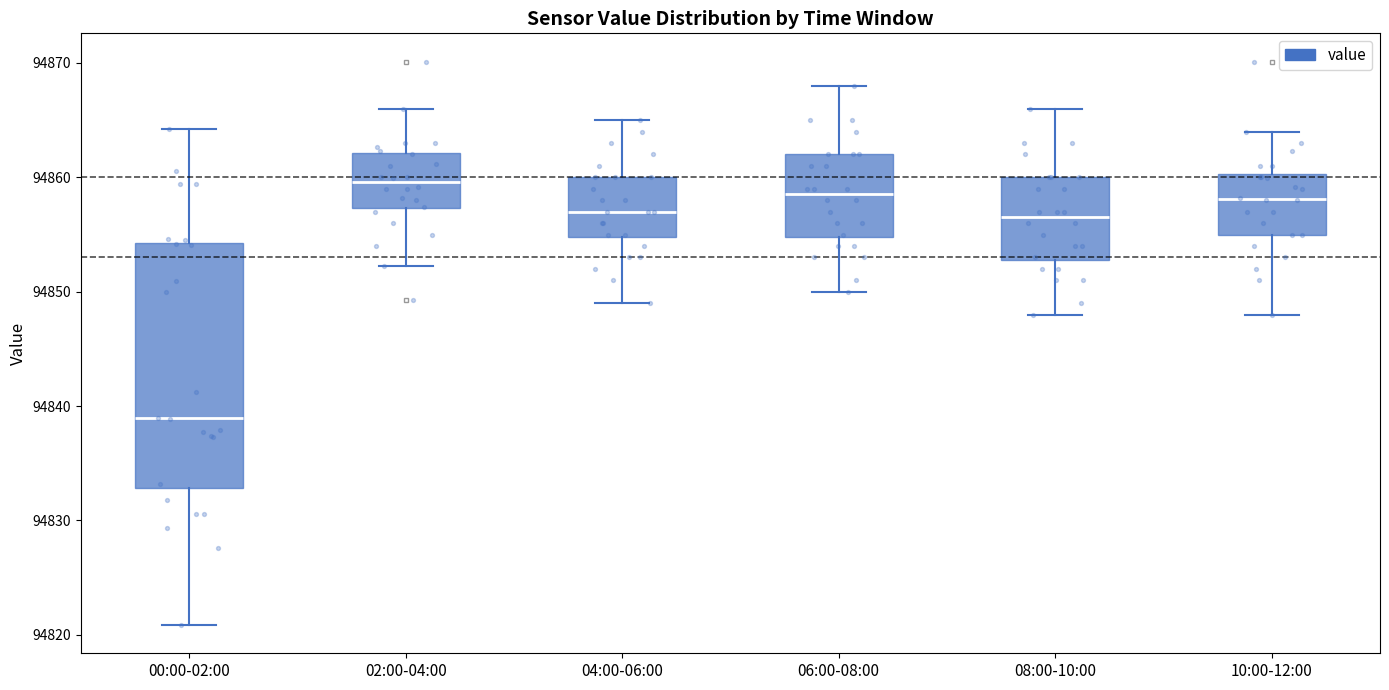

Reading left to right, transcribe this box plot: for each box, give where its median line is, the range the box spans, and where its two whiskers end, as read against the y-axis. The values are not printed on the chart, so give them approximately, as read against the axis.

00:00-02:00: median 94839, box 94833 to 94854, whiskers 94821 to 94864
02:00-04:00: median 94860, box 94857 to 94862, whiskers 94852 to 94866
04:00-06:00: median 94857, box 94855 to 94860, whiskers 94849 to 94865
06:00-08:00: median 94859, box 94855 to 94862, whiskers 94850 to 94868
08:00-10:00: median 94857, box 94853 to 94860, whiskers 94848 to 94866
10:00-12:00: median 94858, box 94855 to 94860, whiskers 94848 to 94864